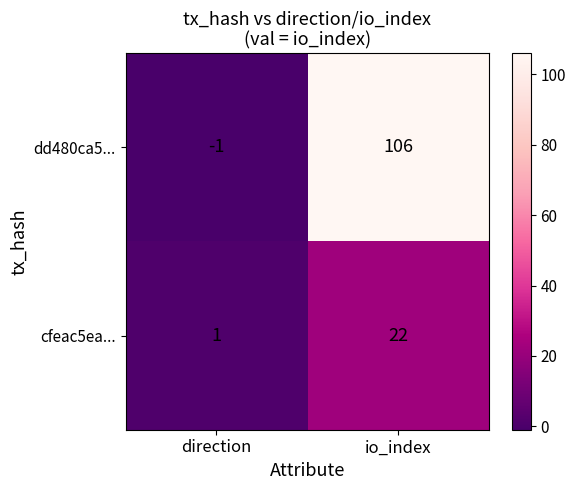

Reading left to right, list all the values displayed in this chart.

dd480ca5...: direction=-1	io_index=106
cfeac5ea...: direction=1	io_index=22